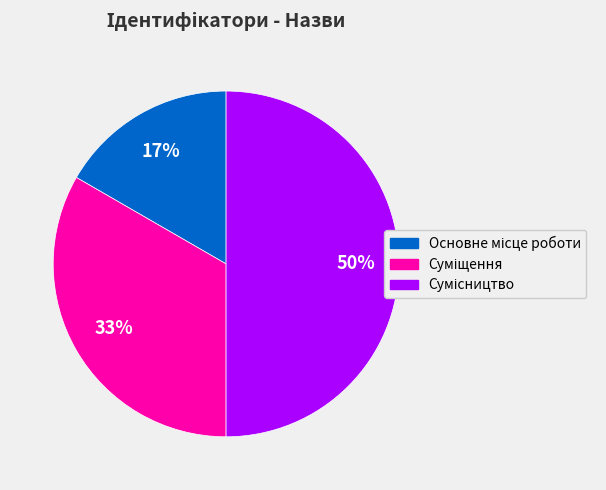

To the nearest percent, what is the average slice percentage?

33%